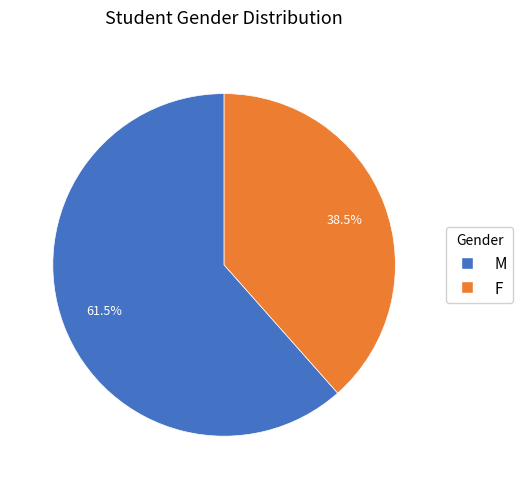

Which category accounts for the majority?

M